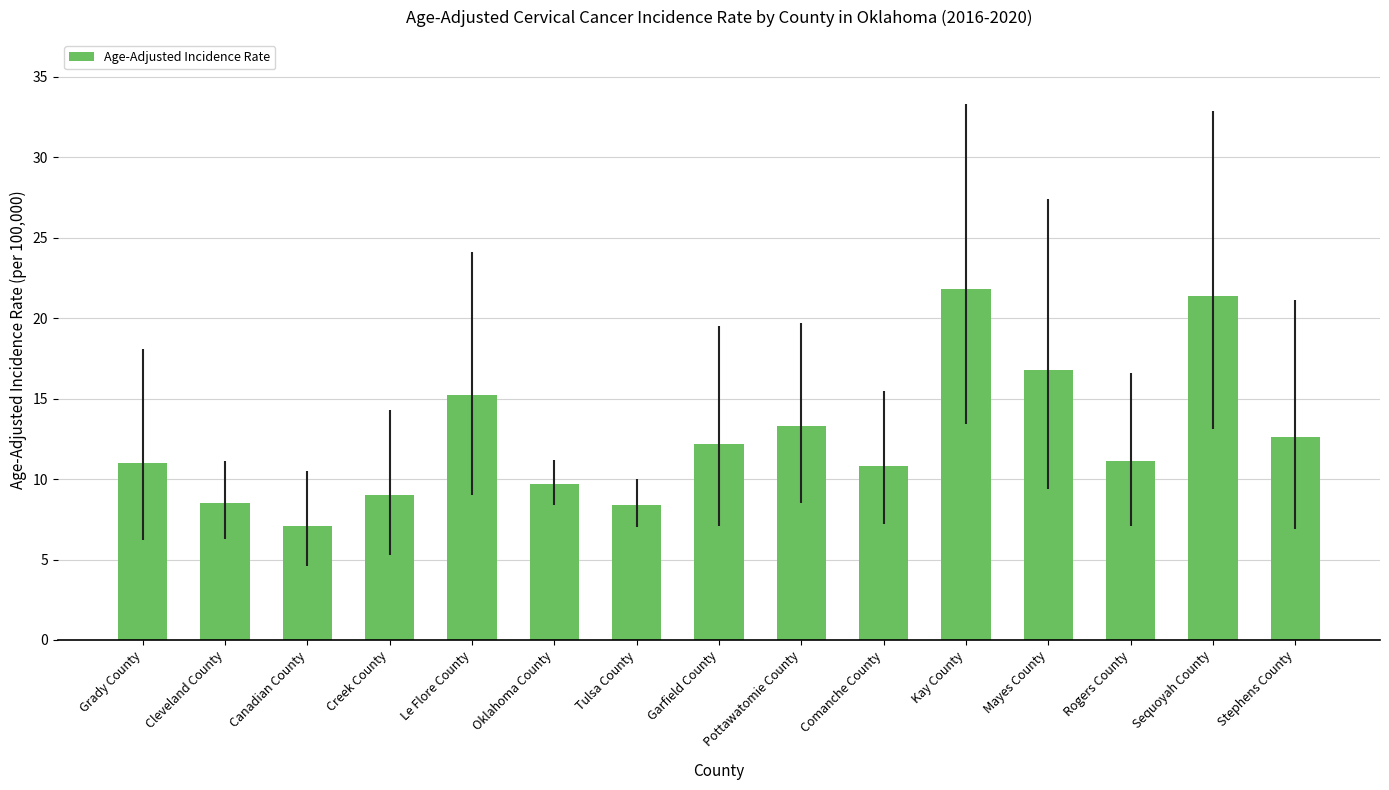

At which category does the chart reach its minimum across all series?

Canadian County